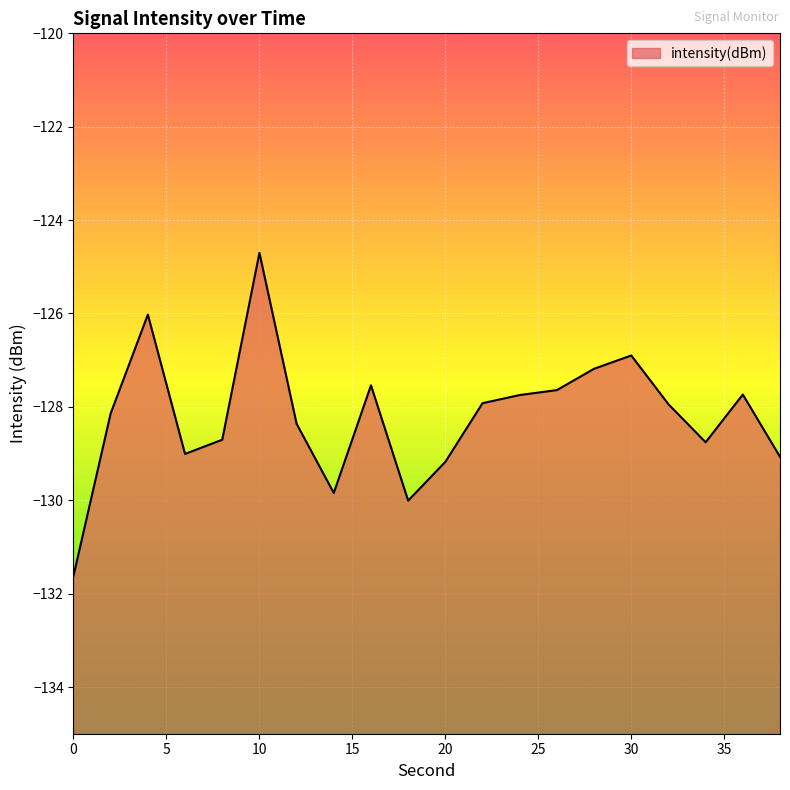

How many series are shown in this chart?

1